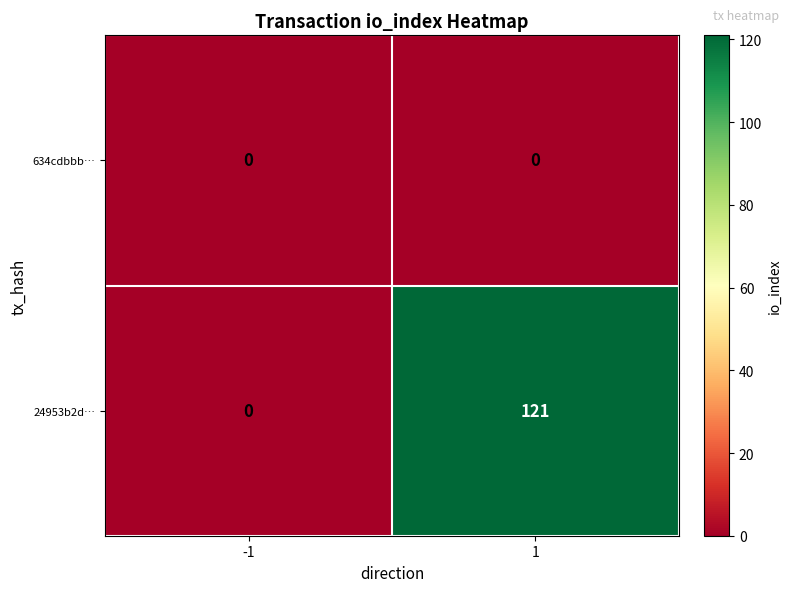

List the series in order of their peak value, lowest first.

634cdbbb…, 24953b2d…